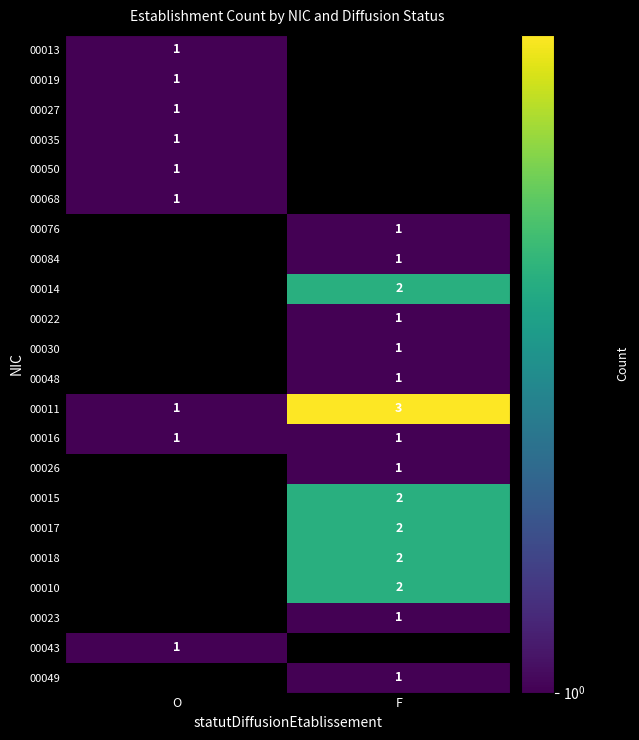

List the series in order of their peak value, highest first.

00013, 00019, 00027, 00035, 00050, 00068, 00076, 00084, 00014, 00022, 00030, 00048, 00011, 00016, 00026, 00015, 00017, 00018, 00010, 00023, 00043, 00049